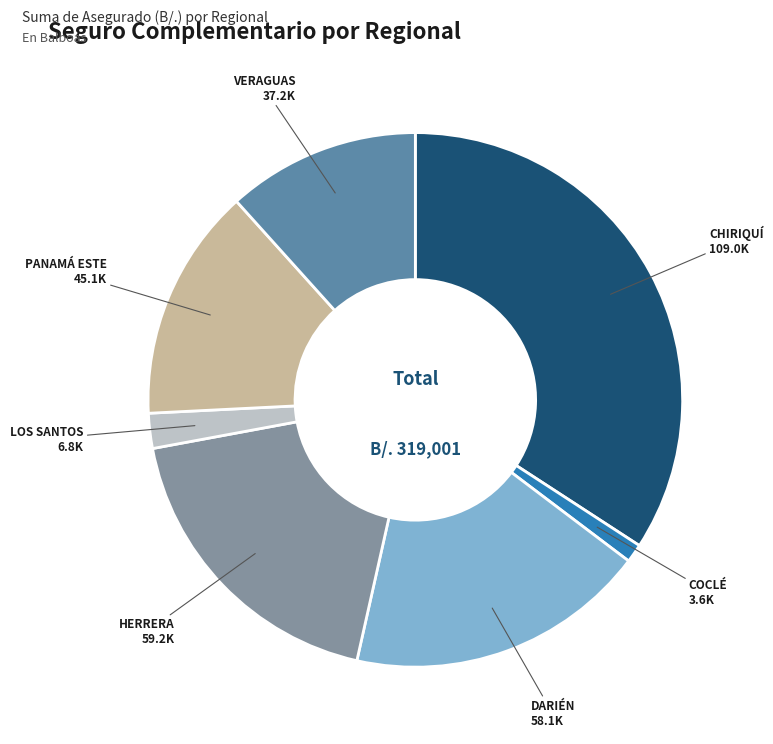

Is there any slice that represents more than half of the pie?

No